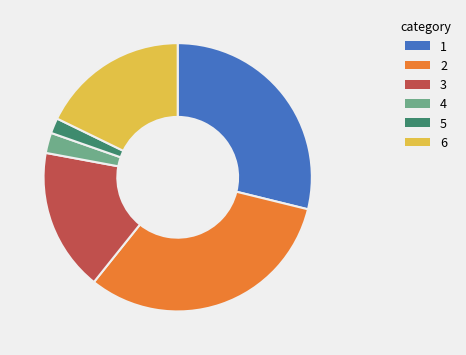

What is the ratio of the value at 3 to the value at 2?

0.5